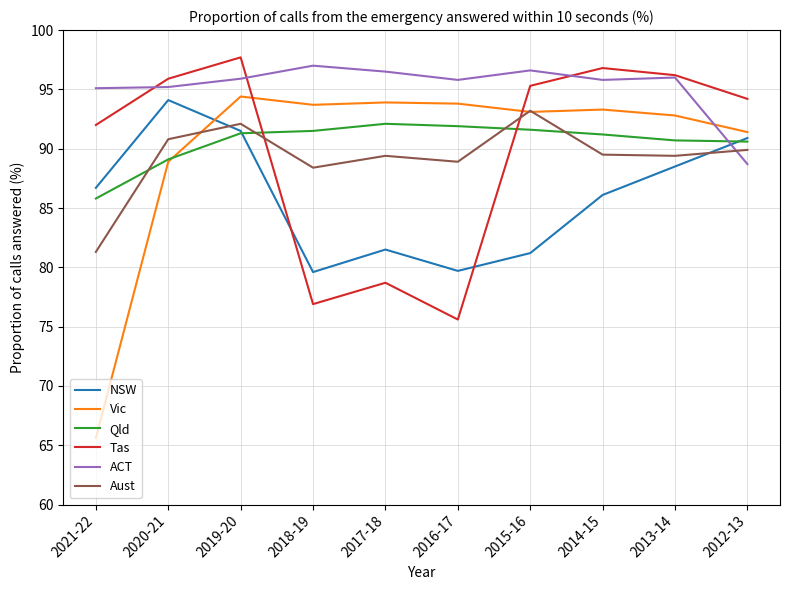

Where does the NSW series first go above 86?

2021-22